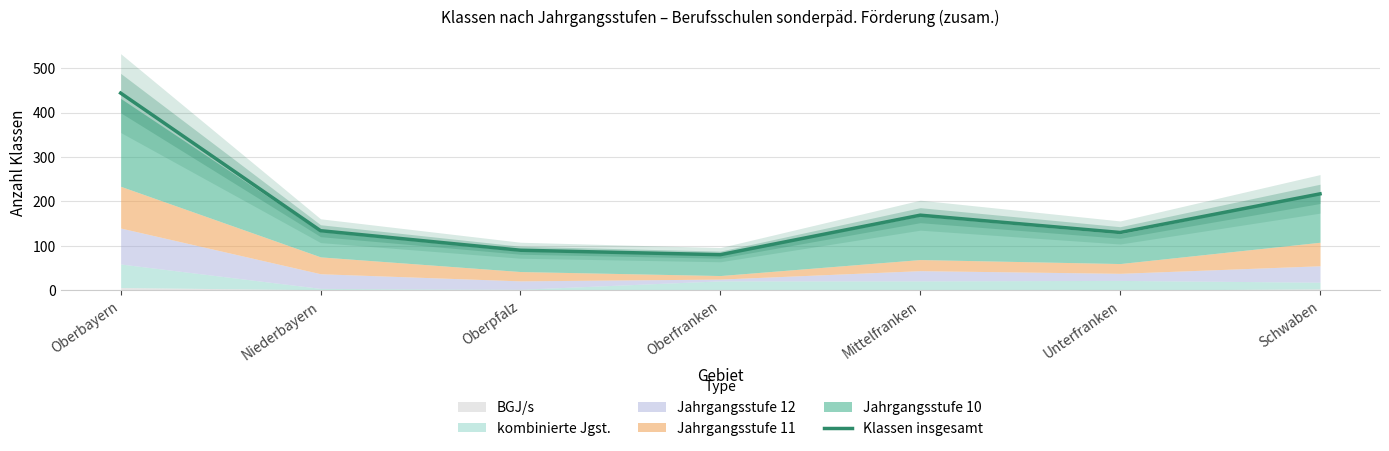

Where is the first local maximum?

Mittelfranken